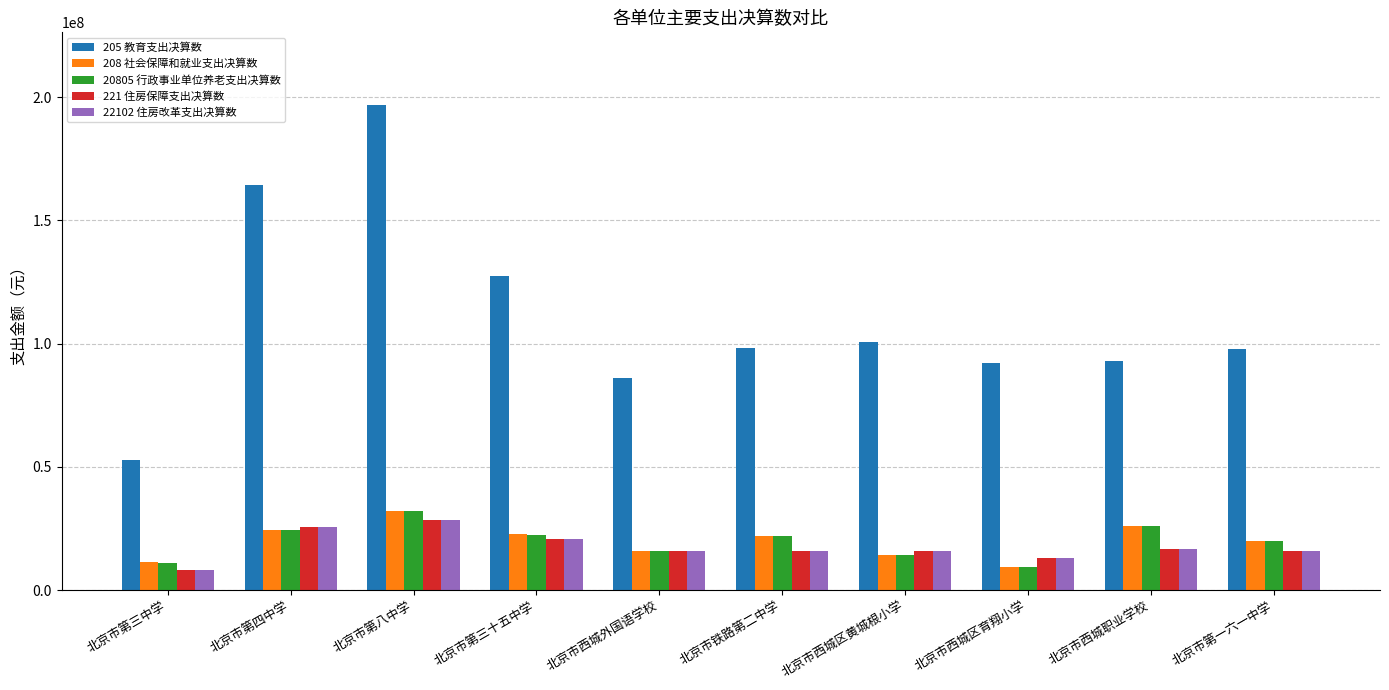

What is the minimum value for 205 教育支出决算数?

52699562.6